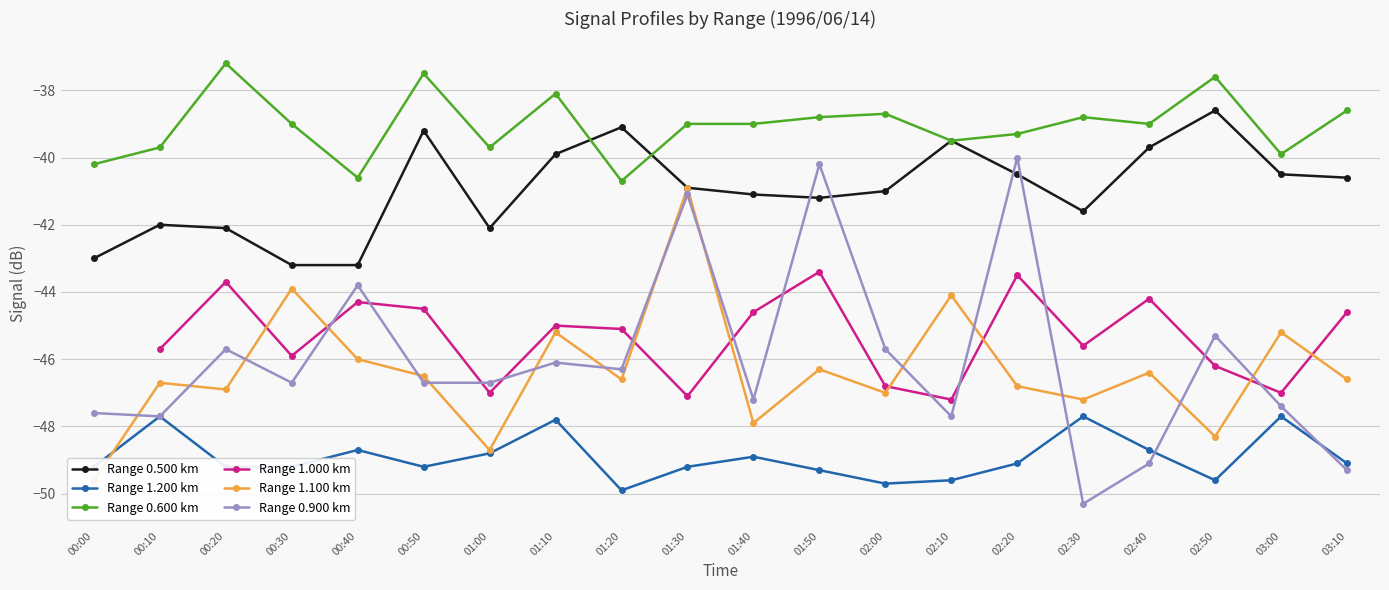

What is the total value across all series at 02:20?

-259.2